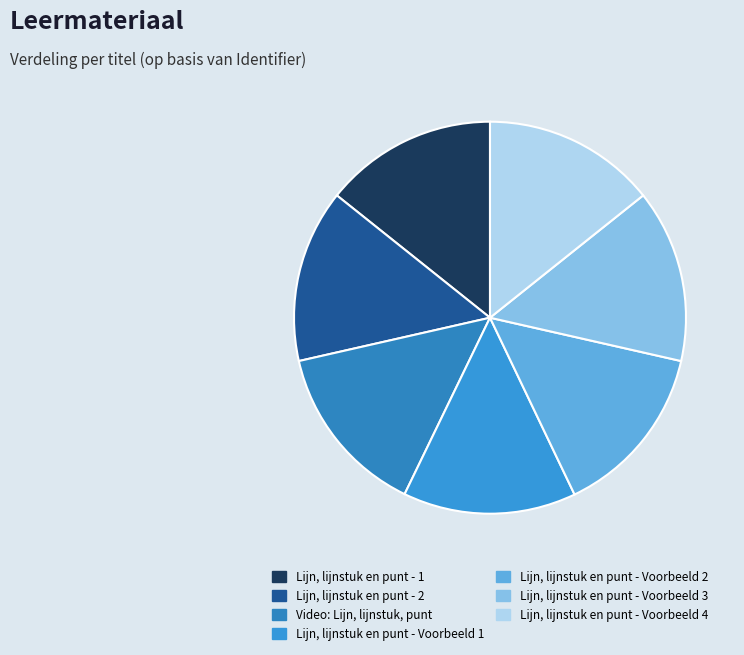

How many slices are in this pie chart?

7